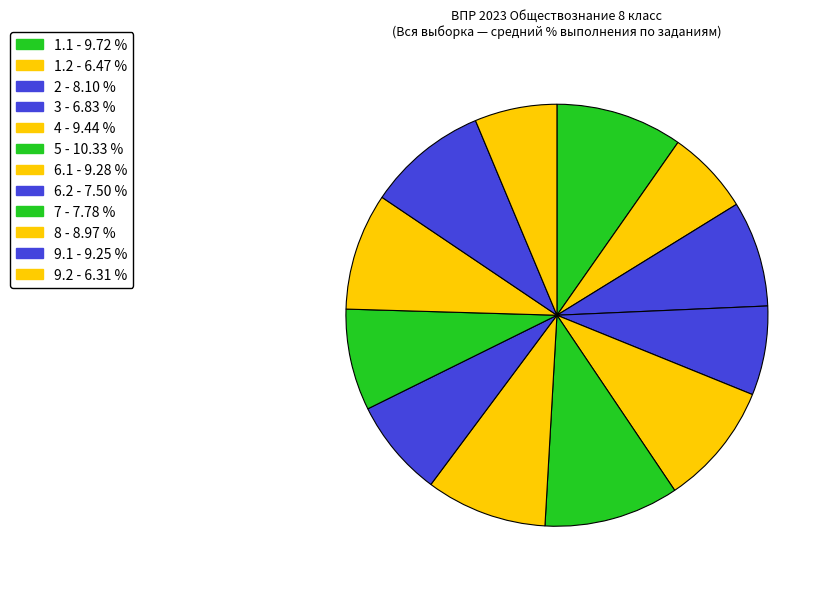

Between 5 and 1.1, which is larger?

5